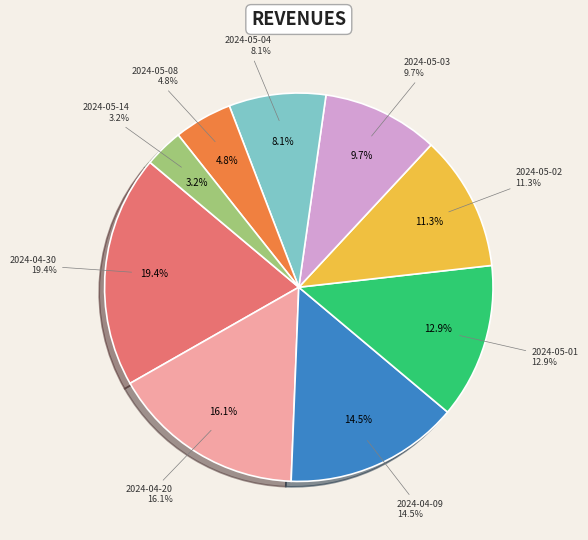

Which has a higher value, 2024-04-20 or 2024-05-03?

2024-04-20